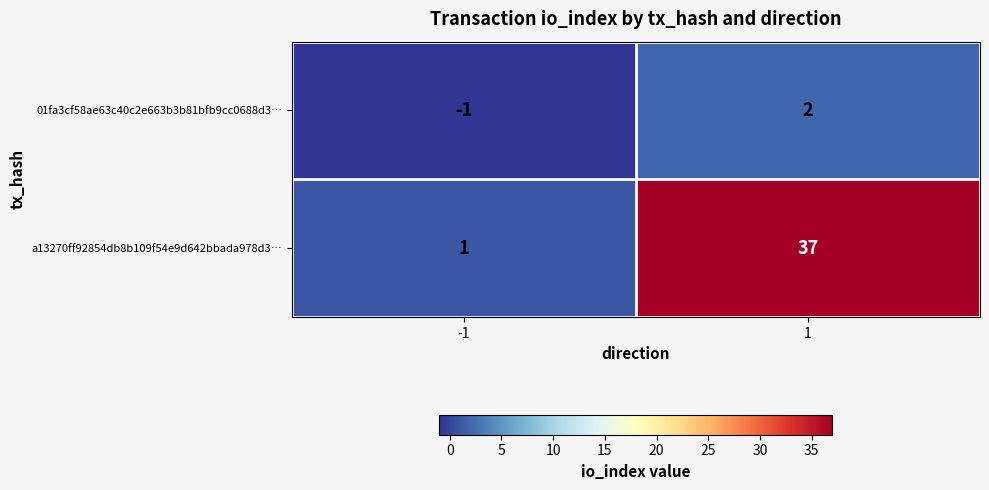

How many categories are shown in the chart?

2